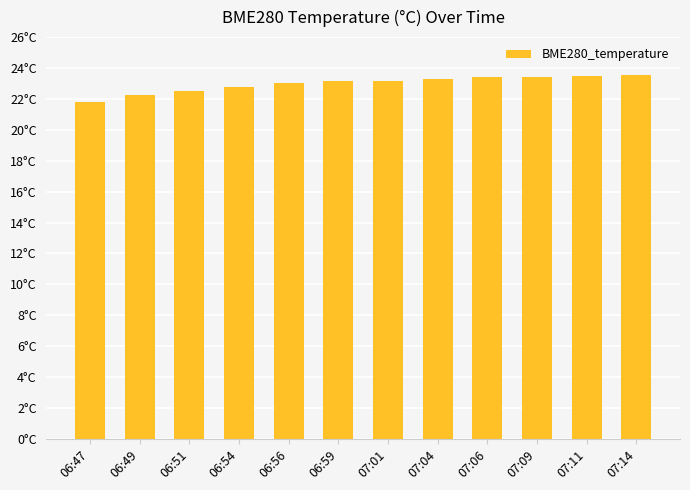

What is the approximate value at 07:11?

23.5